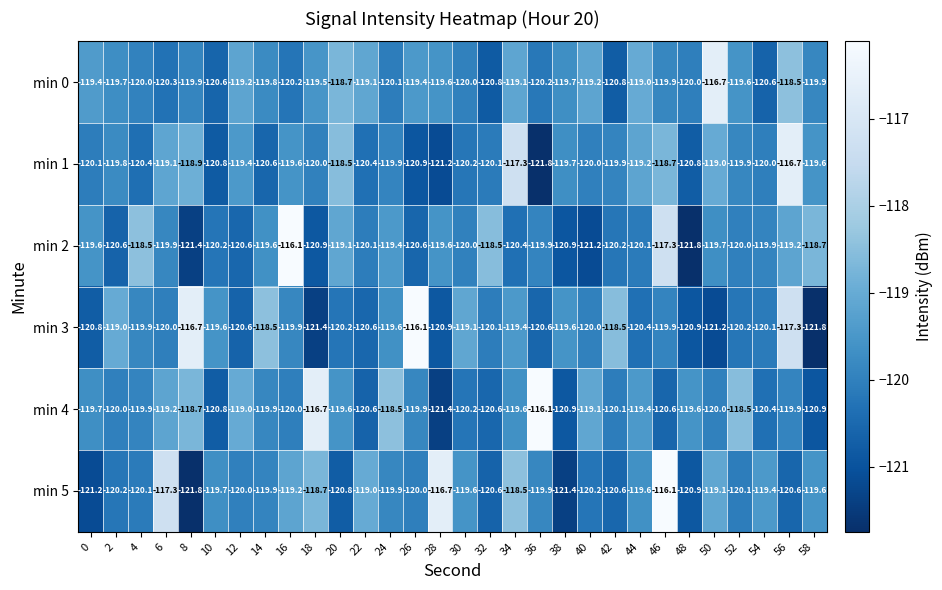

At which label is min 0 closest to -118?

56